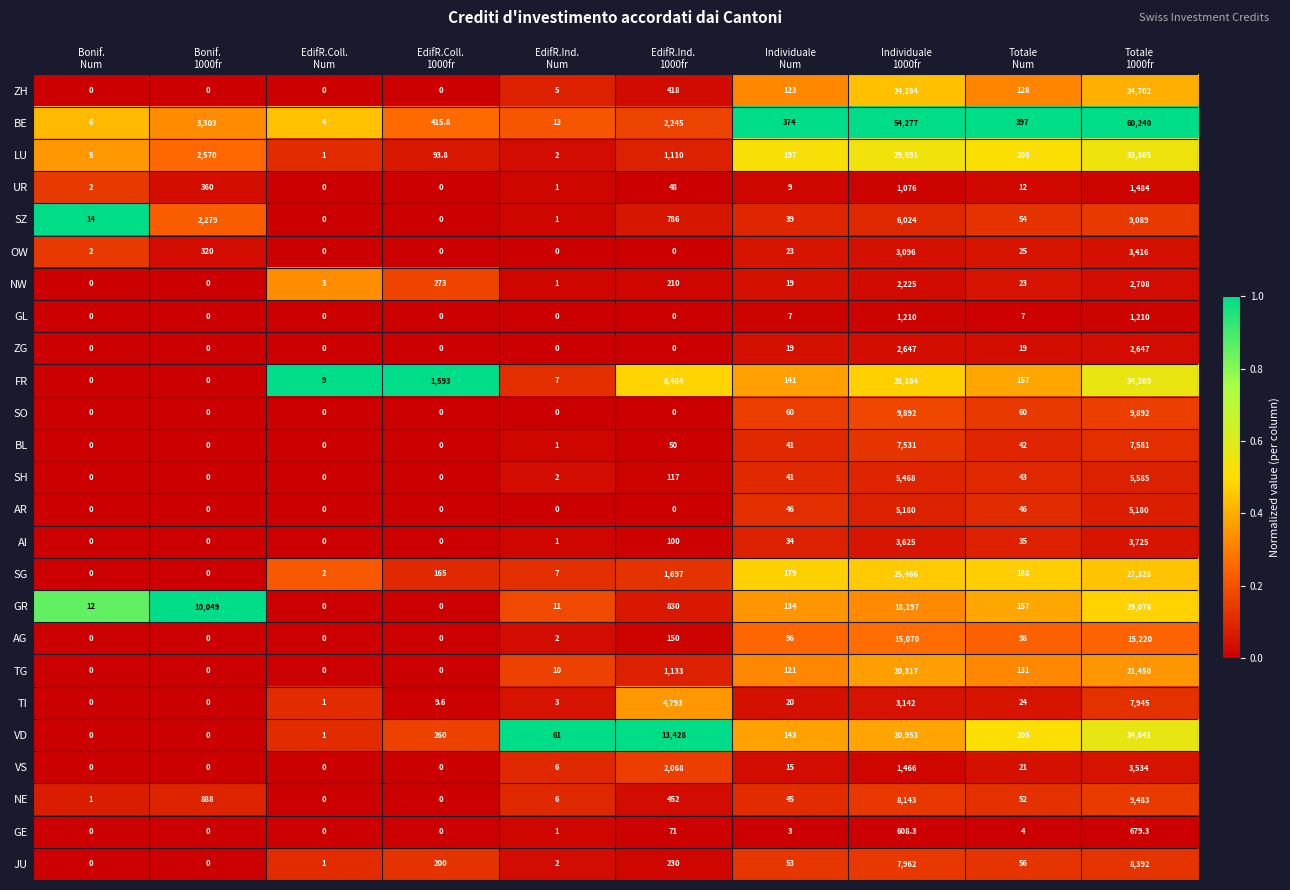

What is the greatest value displayed?

60240.0